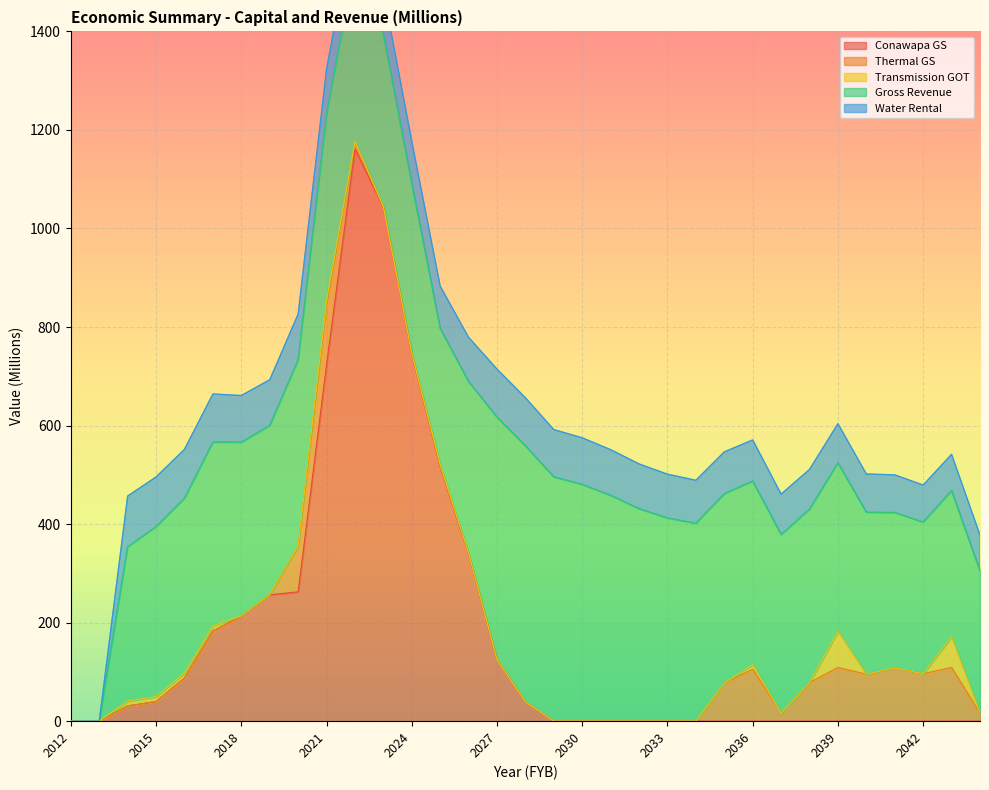

Where is Thermal GS nearest to the value 59?

2035